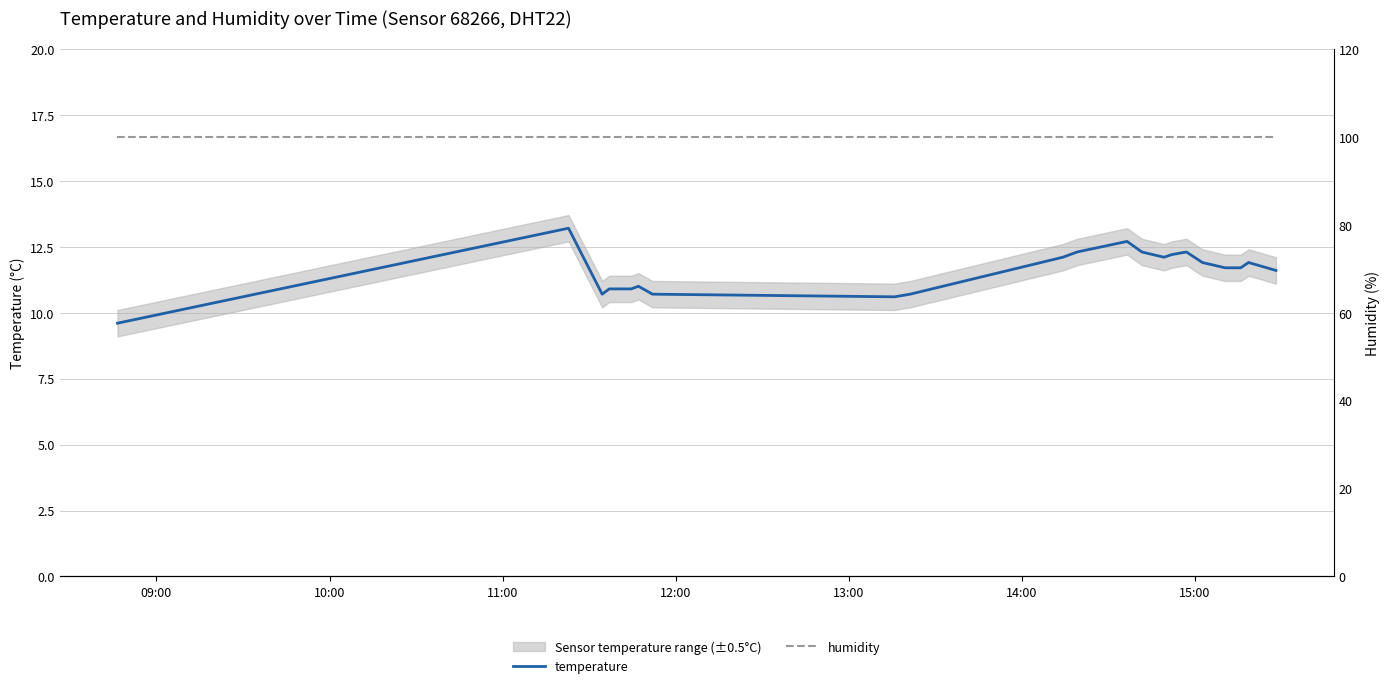

Is this an area chart (filled region under the line)?

No